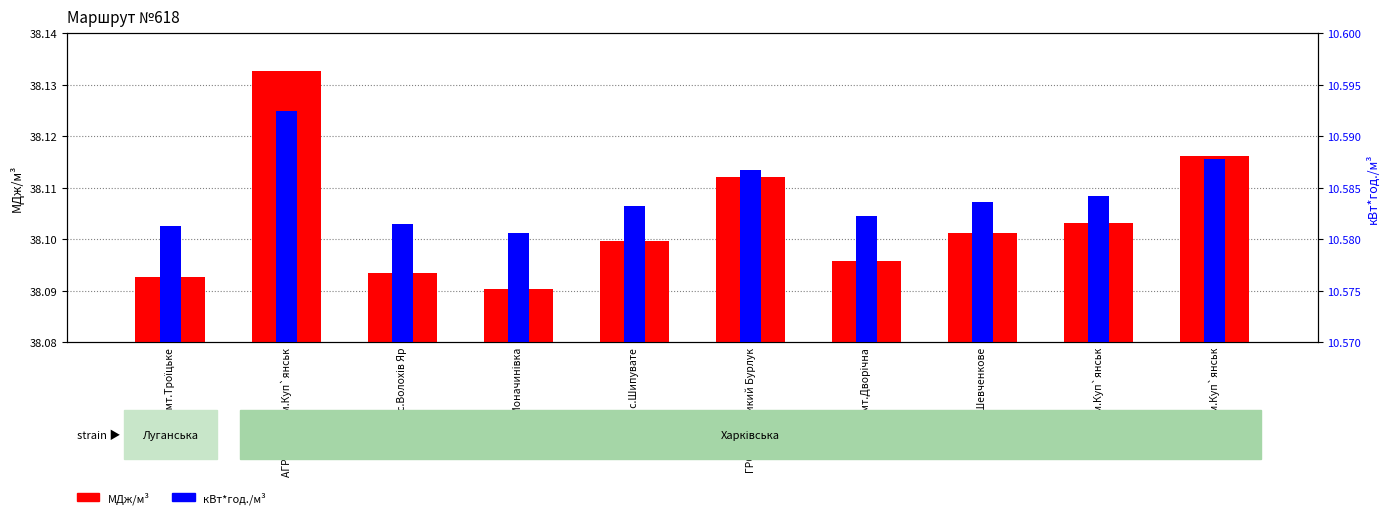

Which category has the lowest value in the кВт*год./м³ series?

ГРС с.Моначинiвка